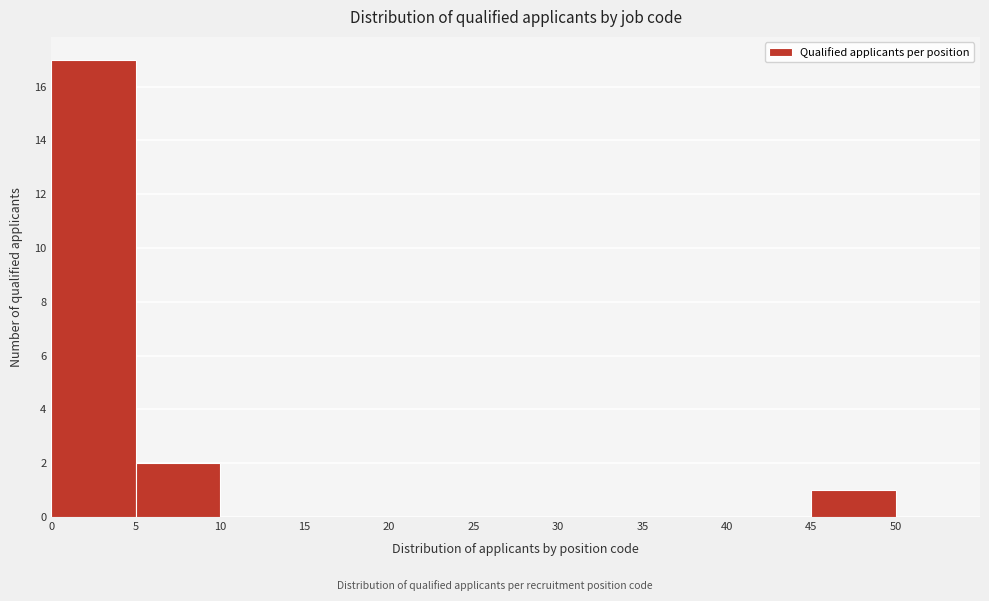

Reading left to right, list every bar in this chart as the range it spans on the x-axis followed by its height. The values are not printed on the chart, so give them approximately, as read against the axis.

0 to 5: 17
5 to 10: 2
10 to 15: 0
15 to 20: 0
20 to 25: 0
25 to 30: 0
30 to 35: 0
35 to 40: 0
40 to 45: 0
45 to 50: 1
50 to 55: 0